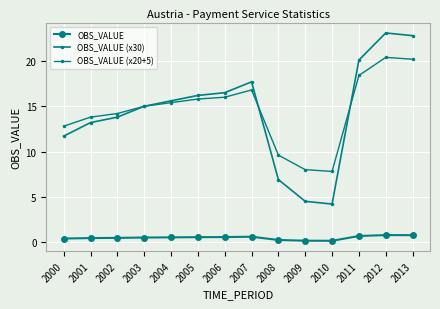

How many data points does each series have?

14